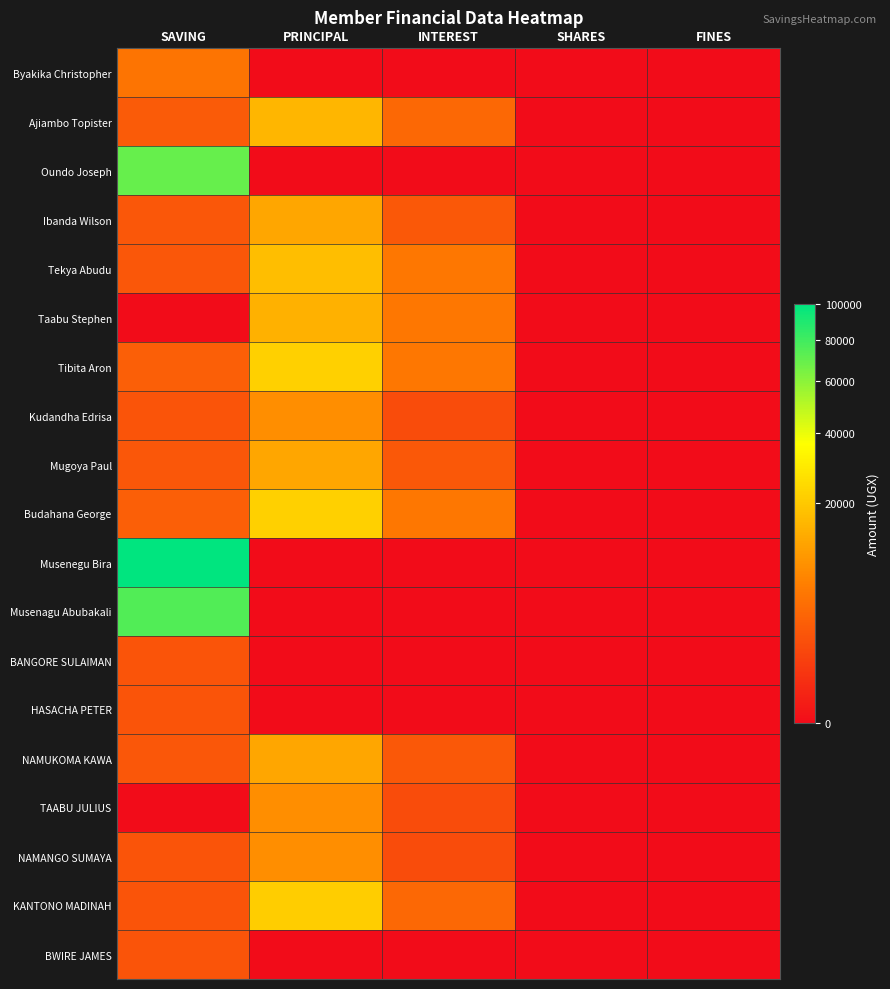

Which has a higher value, SHARES or FINES?

SHARES